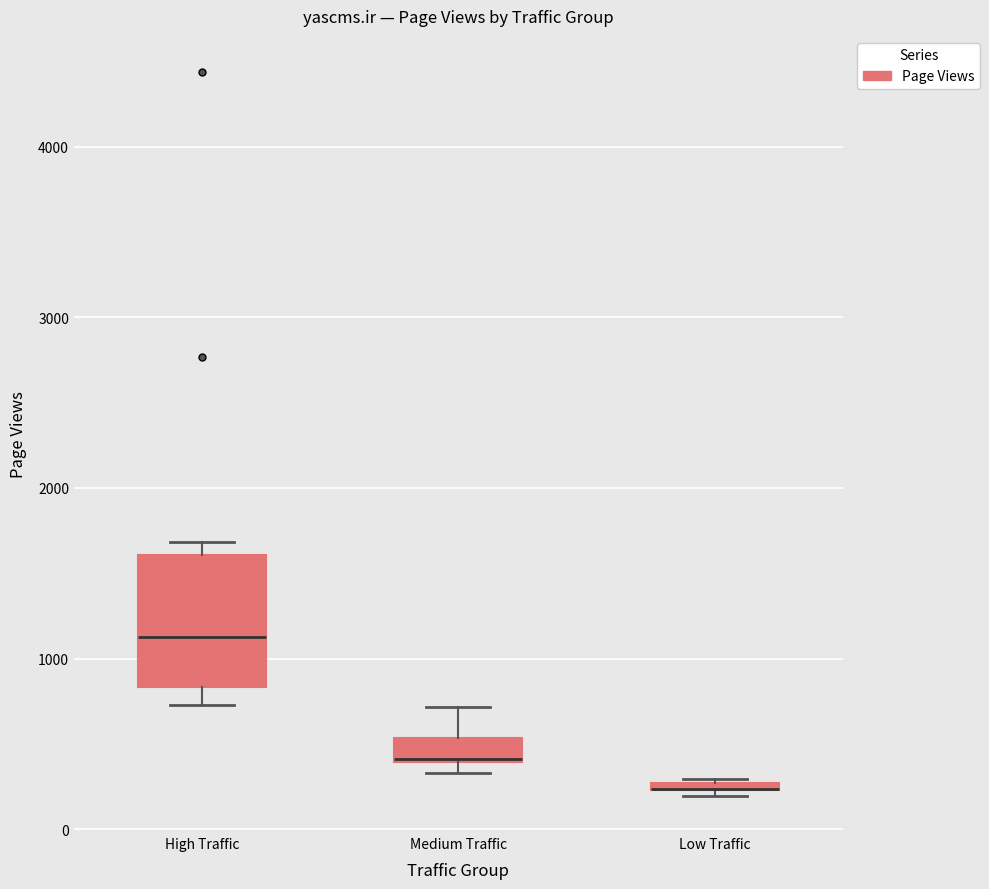

Which box is the tallest, from its lower edge to its upper edge?

High Traffic